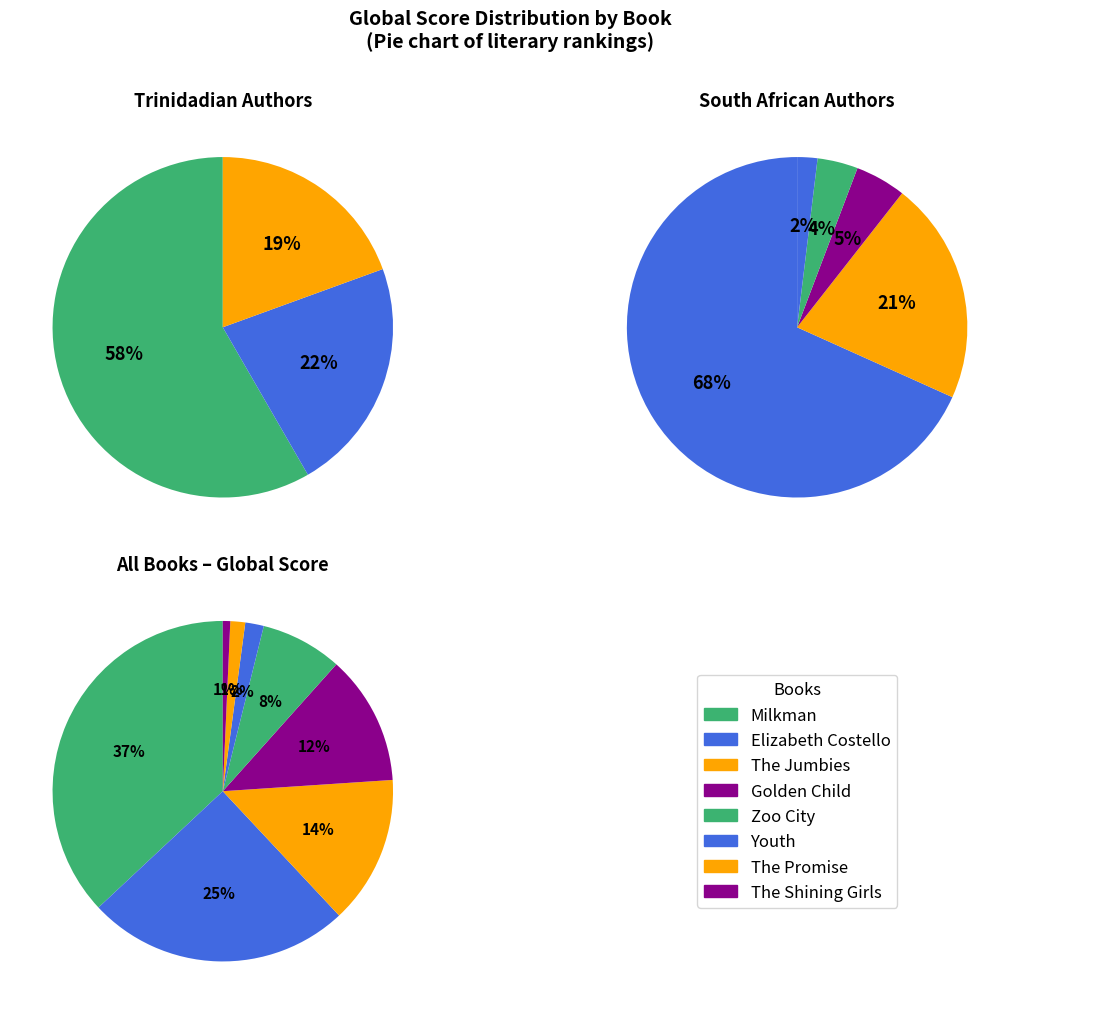

What percentage is the Milkman slice, to the nearest percent?

37%